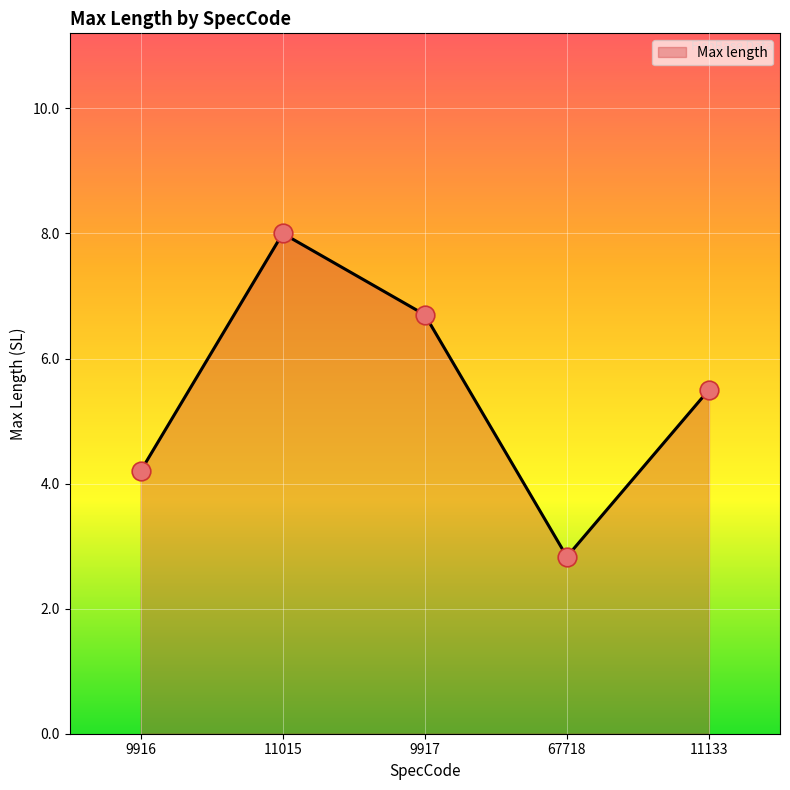

What is the ratio of the value at 67718 to the value at 11133?

0.5